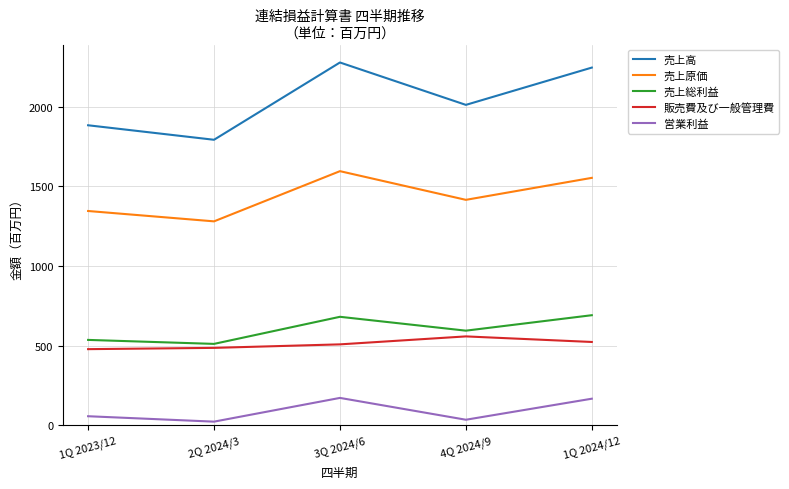

At how many categories does at least one series exceed 2034?

2